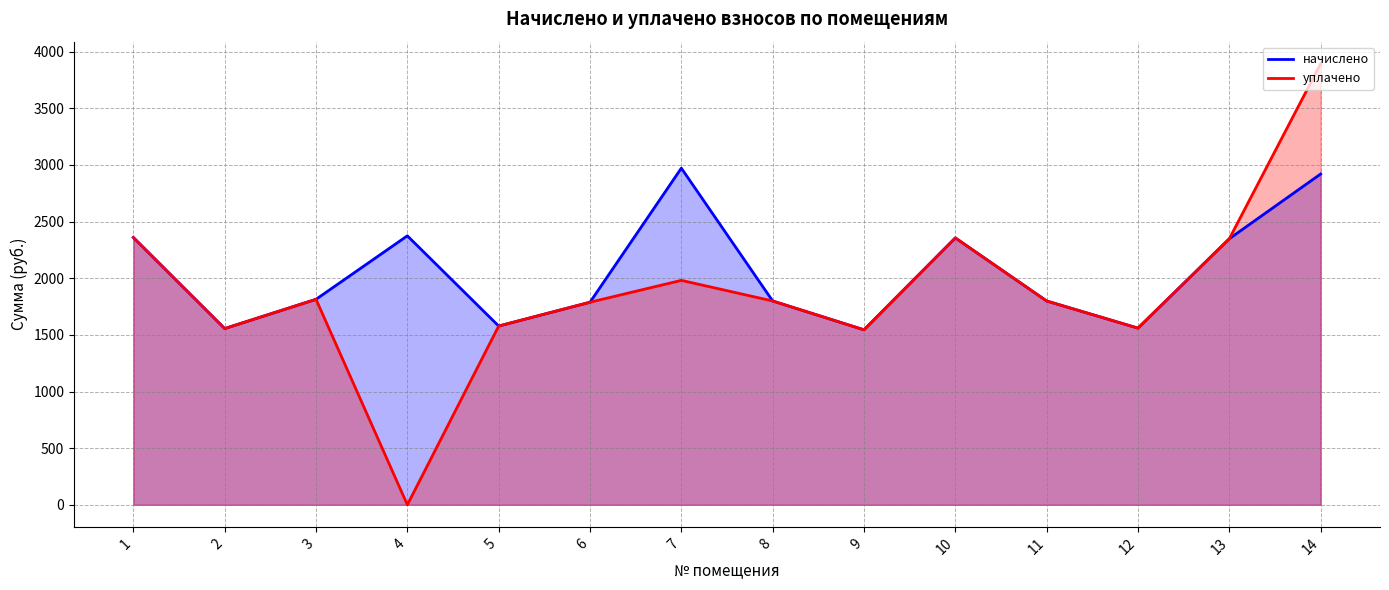

Which category has the lowest value in the уплачено series?

4